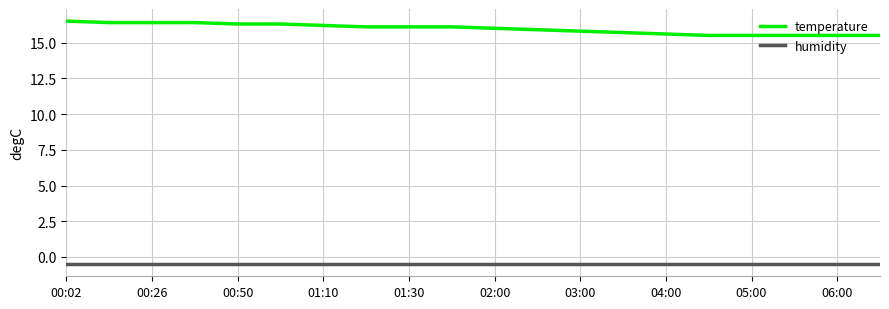

Rank the series by their maximum value, from lowest to highest.

humidity, temperature